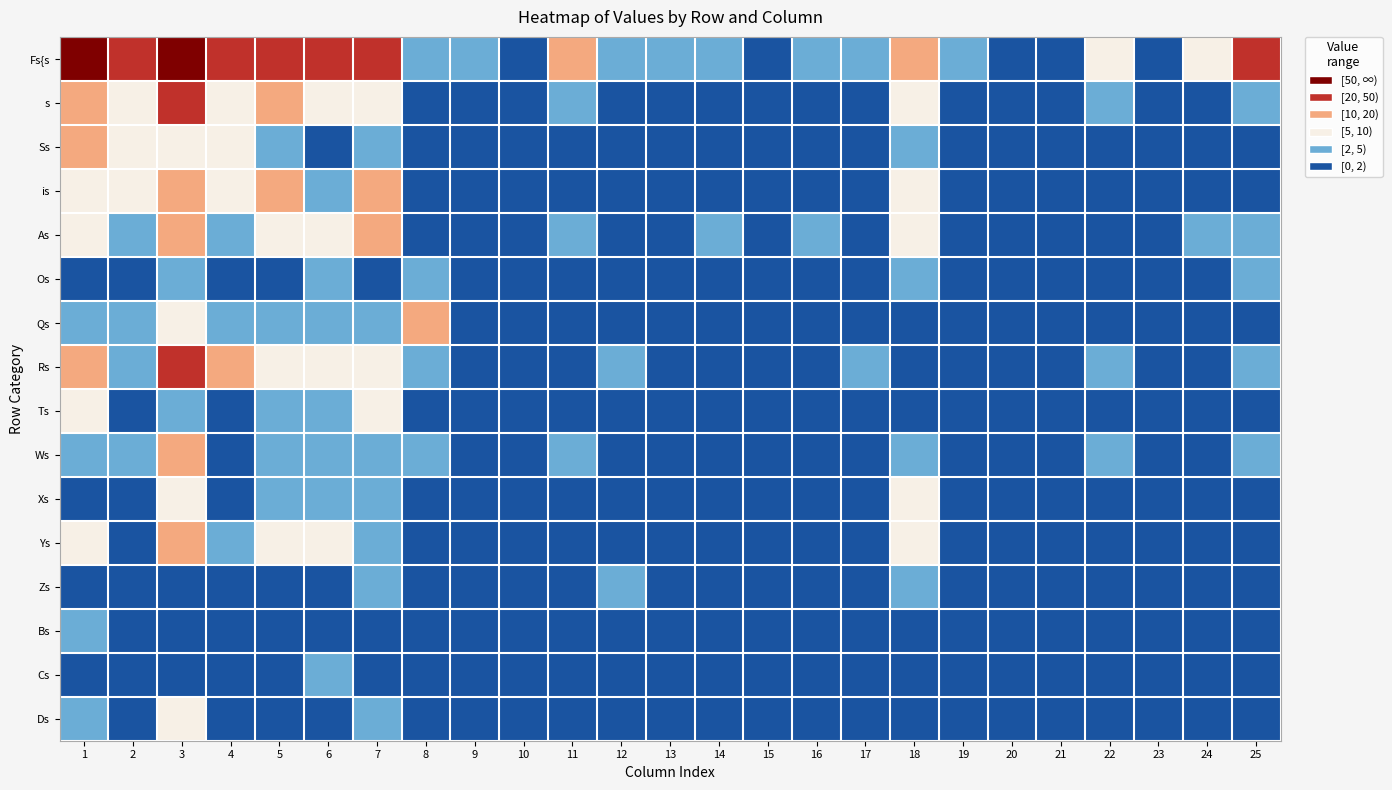

What is the spread (max minus min) of values at 12?

4.0